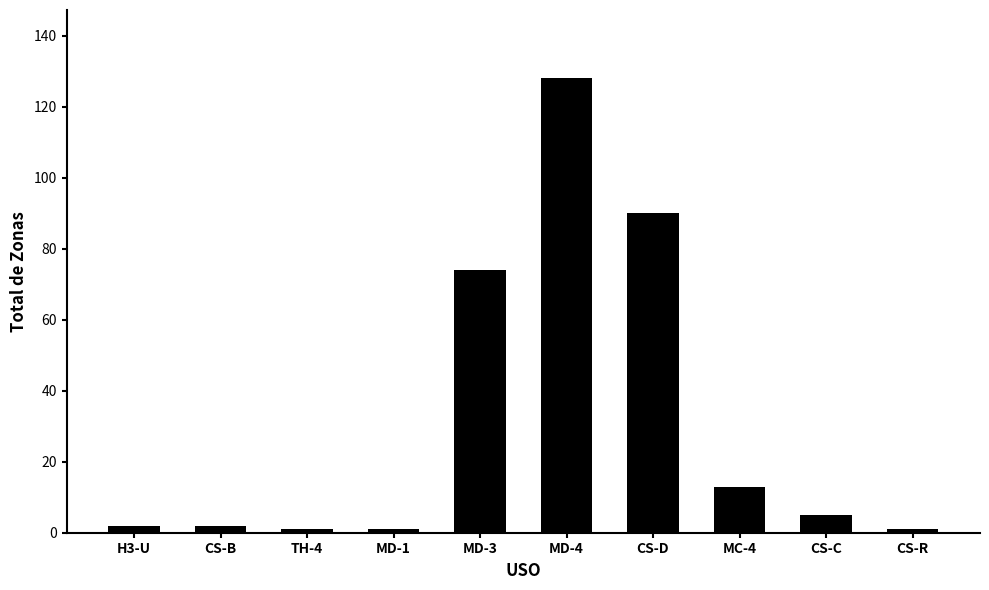

What is the approximate value at MD-4, to the nearest 10?

130